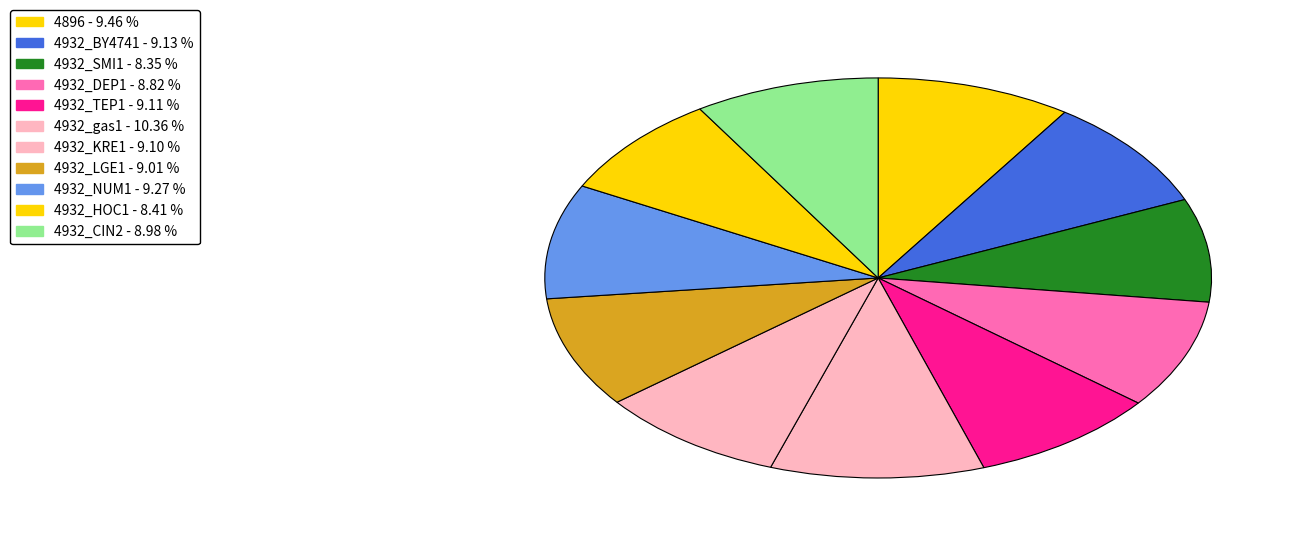

How many slices are in this pie chart?

11